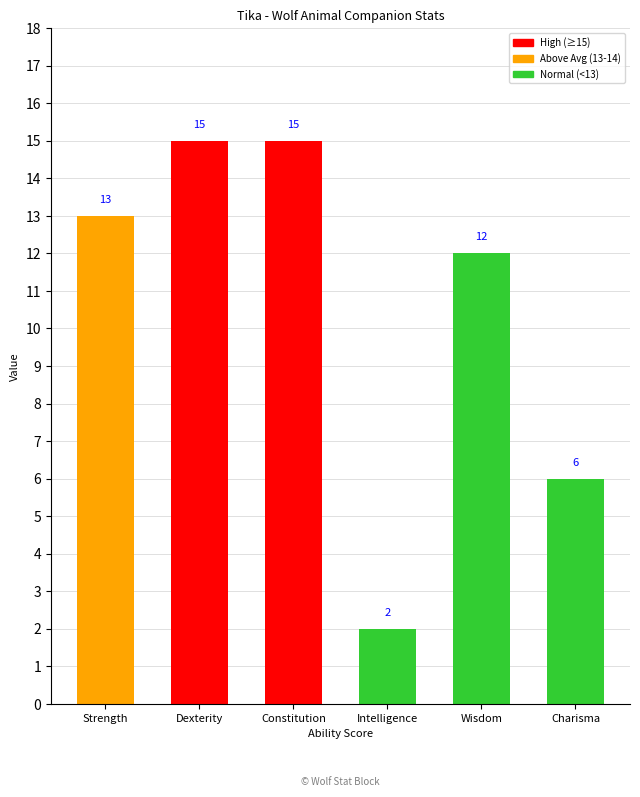

How many bars are there in total?

6